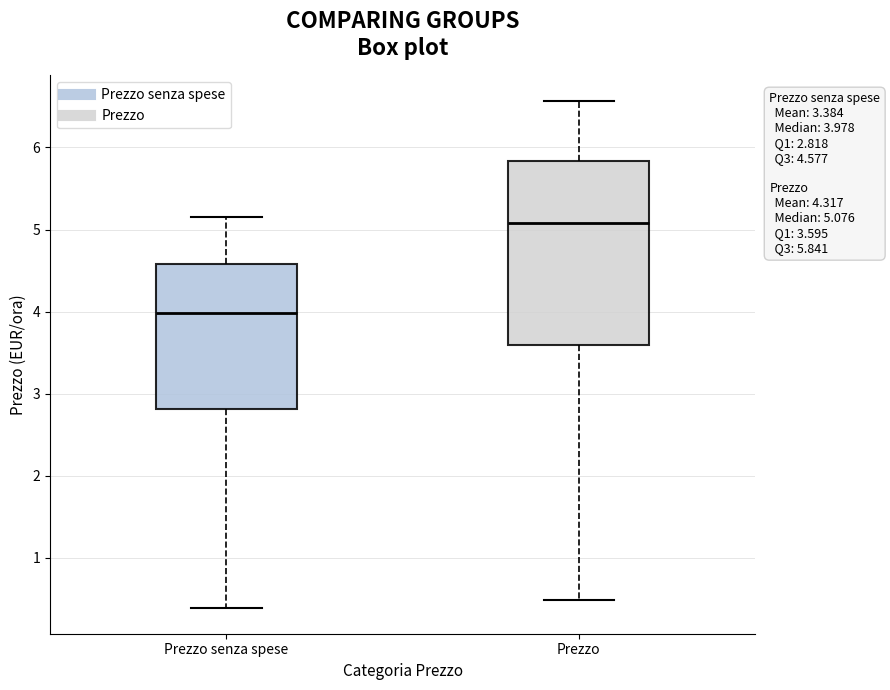

Which box's median line is the lowest?

Prezzo senza spese